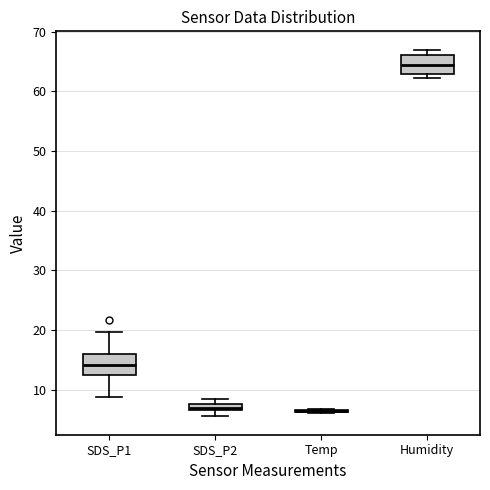

Where is the upper edge of the box for SDS_P2 on the y-axis? The values are not printed on the chart, so give them approximately, as read against the axis.

8